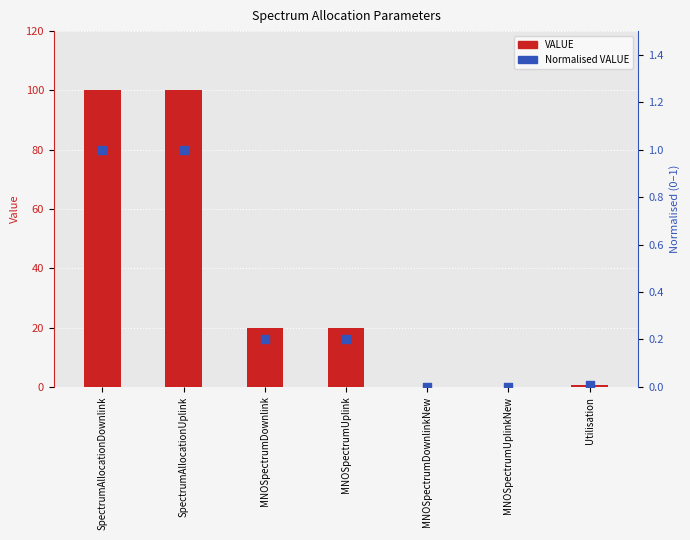

Which series has the largest Y range (max minus min)?

VALUE